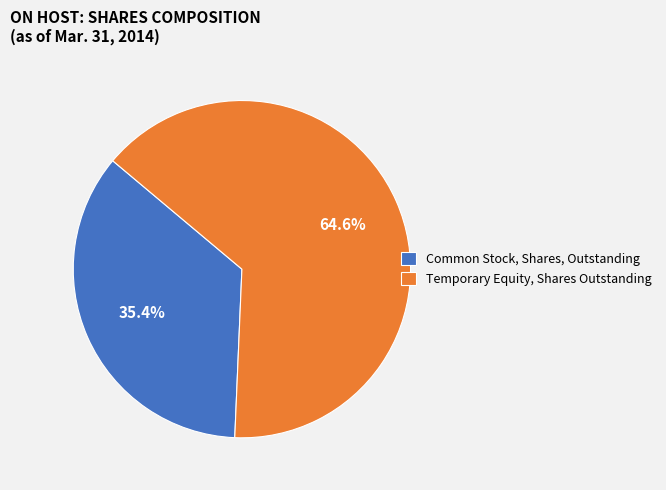

The Temporary Equity, Shares Outstanding slice represents 51% of the pie. True or false?

False